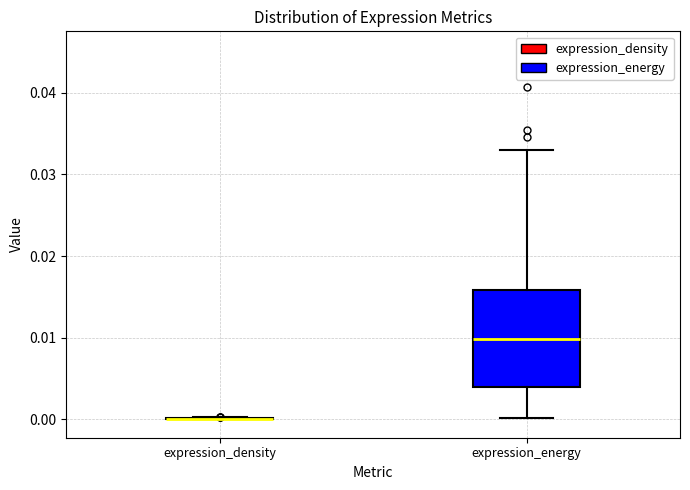

Where is the lower edge of the box for expression_energy on the y-axis? The values are not printed on the chart, so give them approximately, as read against the axis.

0.004